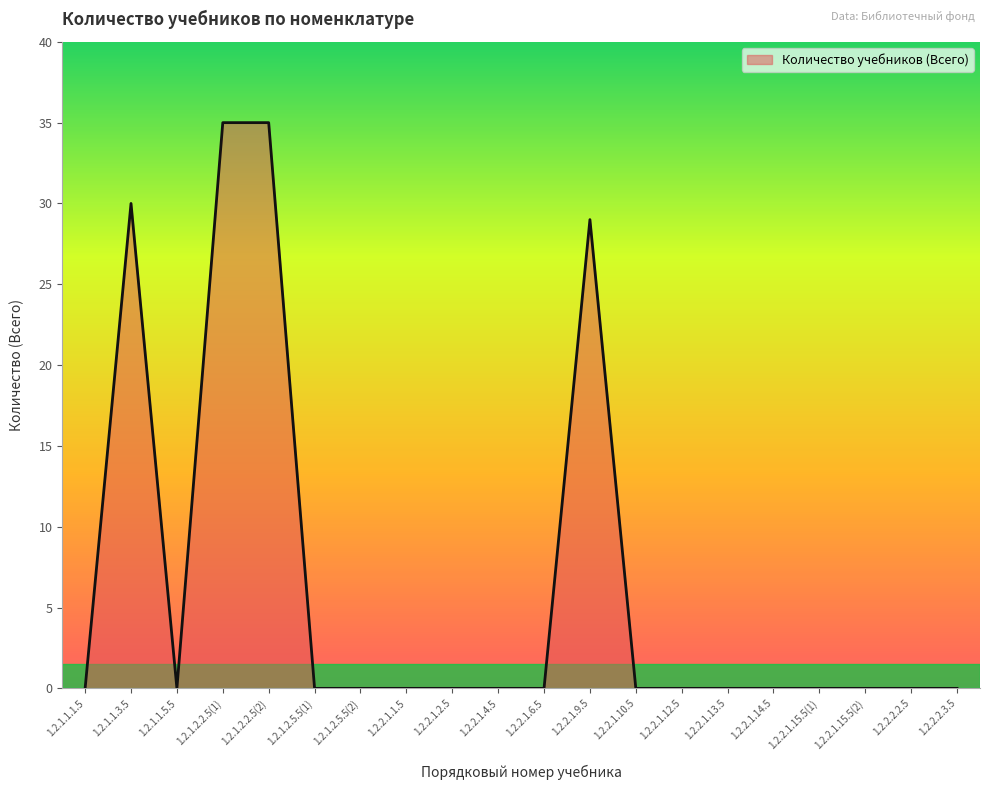

Where is the first local minimum?

1.2.1.1.5.5